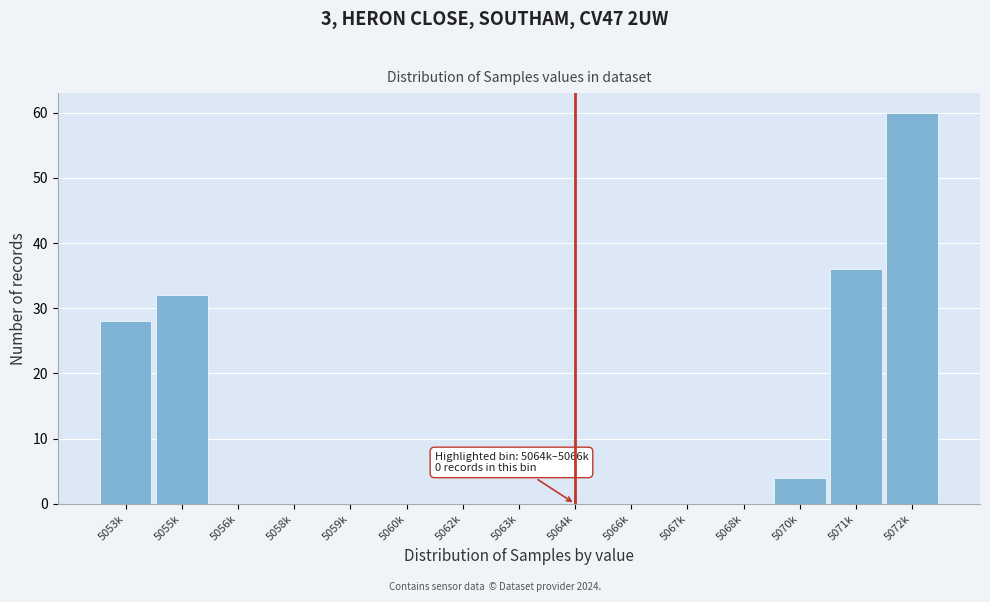

Reading right to left, extract all data points from this chart.

5072k=60	5071k=36	5070k=4	5068k=0	5067k=0	5066k=0	5064k=0	5063k=0	5062k=0	5060k=0	5059k=0	5058k=0	5056k=0	5055k=32	5053k=28